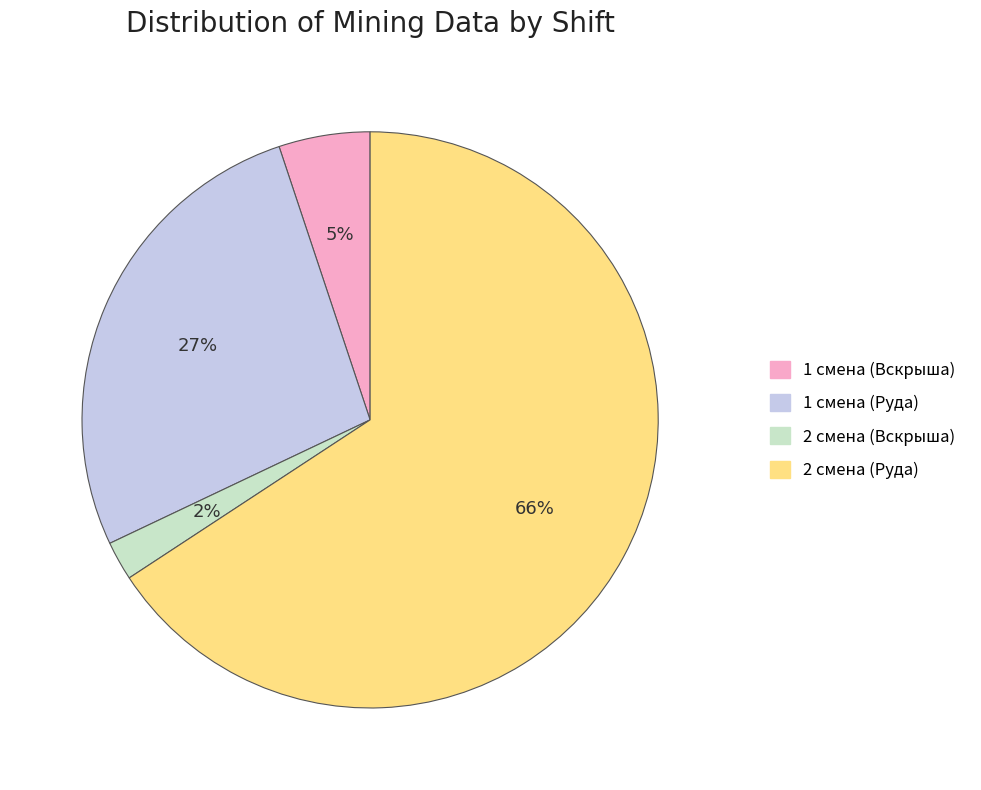

Is there a majority slice in this chart?

Yes